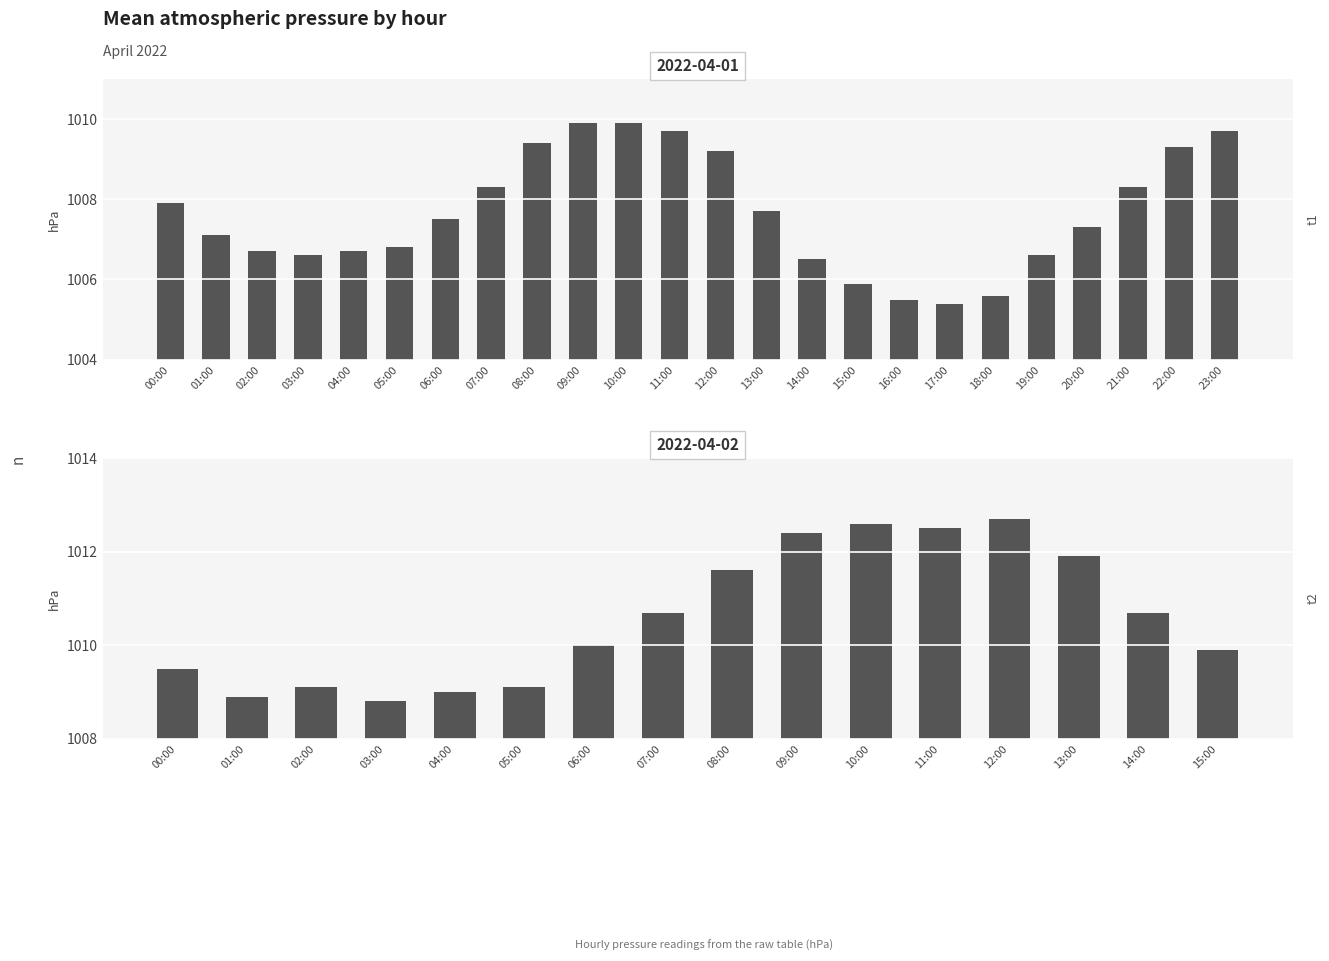

Rank the categories by value from lowest to highest.

03:00, 01:00, 04:00, 02:00, 05:00, 00:00, 15:00, 06:00, 07:00, 14:00, 08:00, 13:00, 09:00, 11:00, 10:00, 12:00